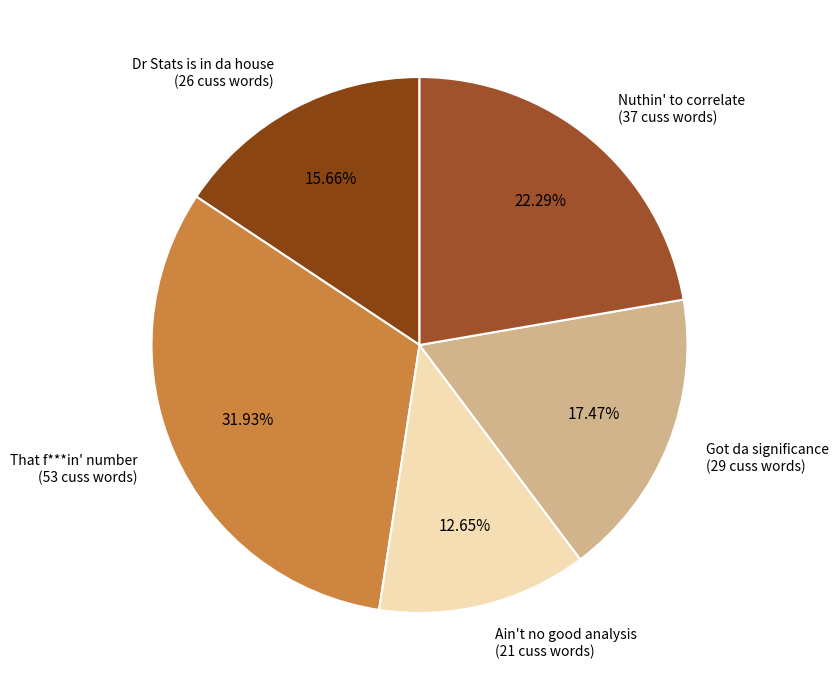

Does Ain't no good analysis account for over 50% of the chart?

No